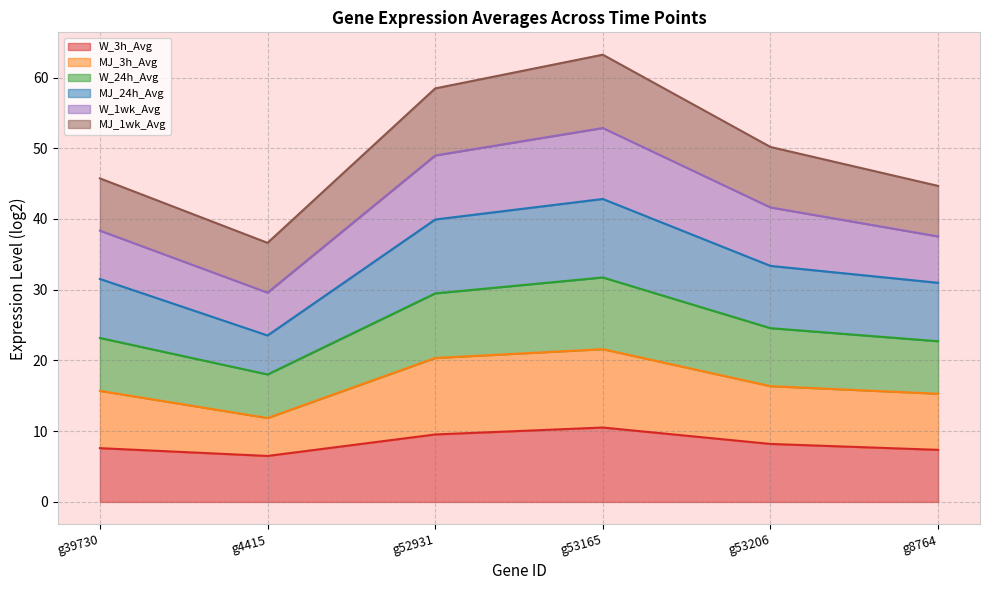

True or false: W_24h_Avg and MJ_3h_Avg intersect in this chart.

False